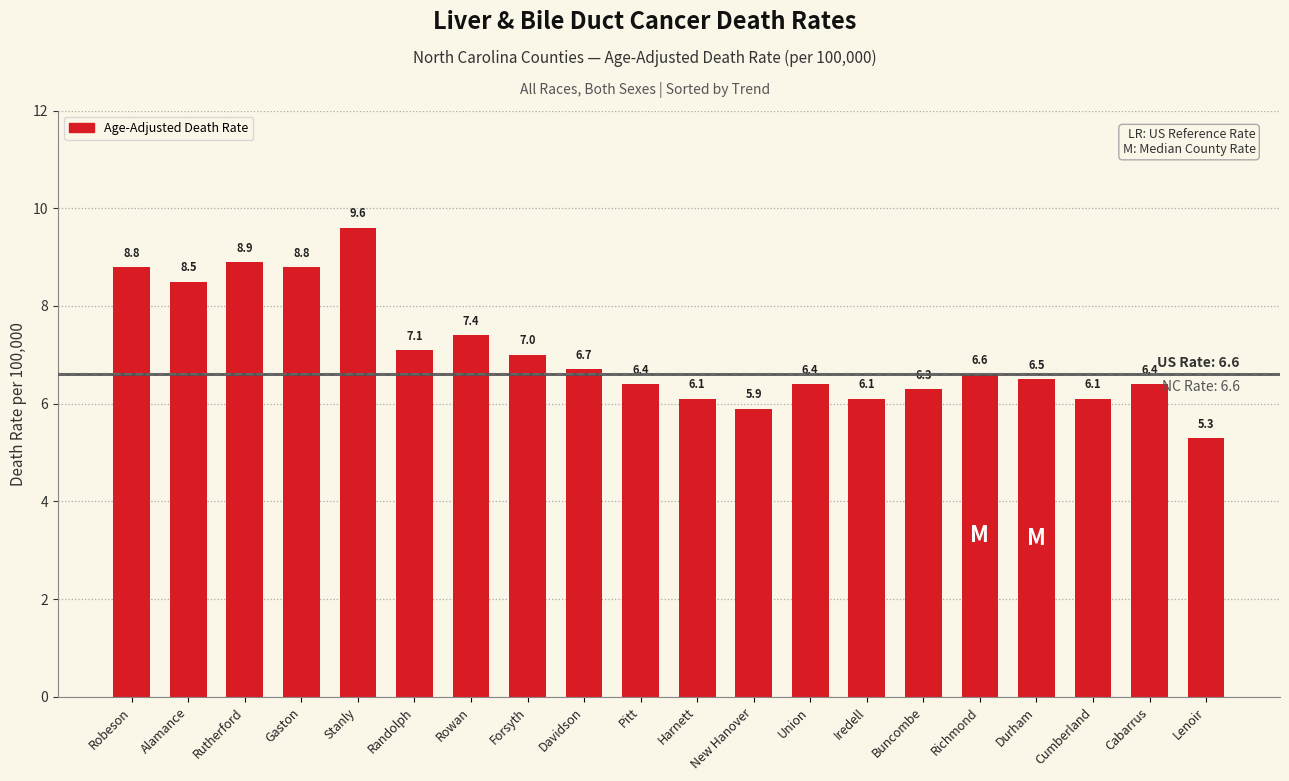

What is the label of the 12th bar from the right?

Davidson